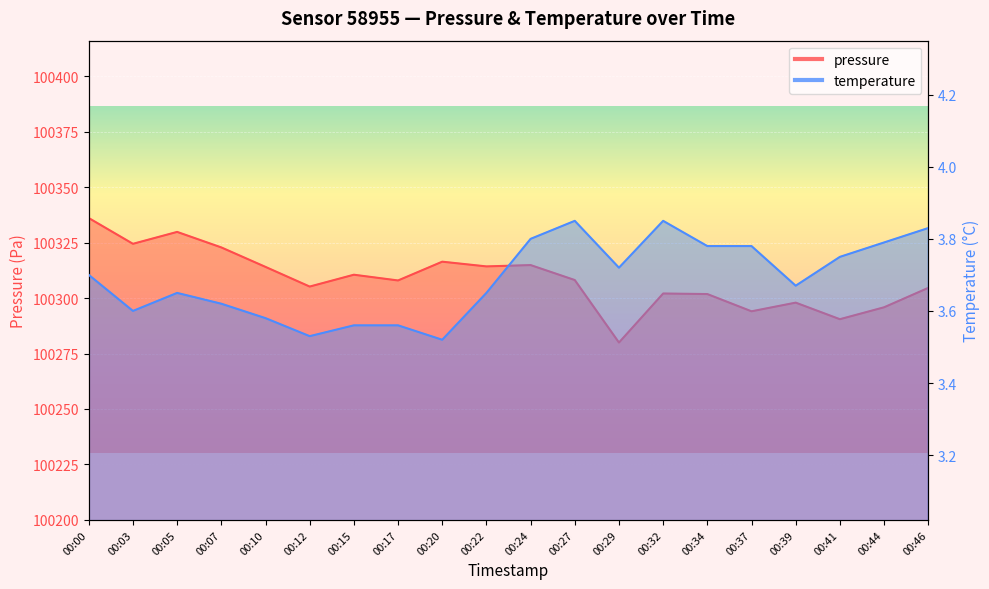

How many interior local valleys does the temperature series have?

5